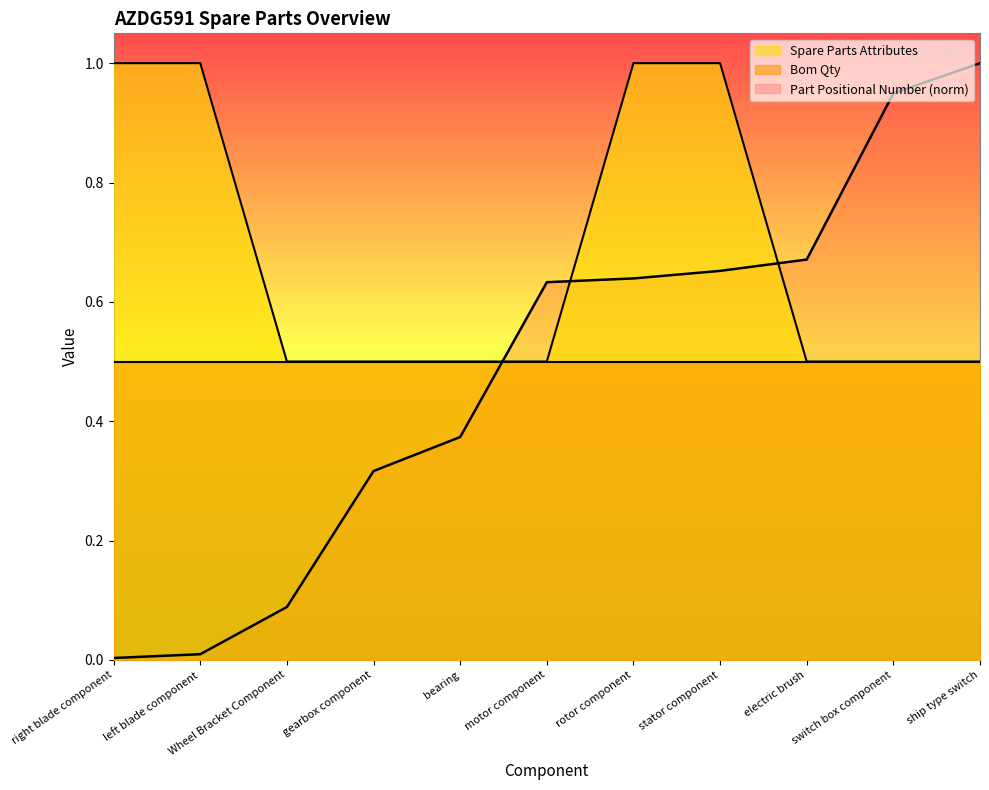

Which series has the largest total across all categories?

Spare Parts Attributes